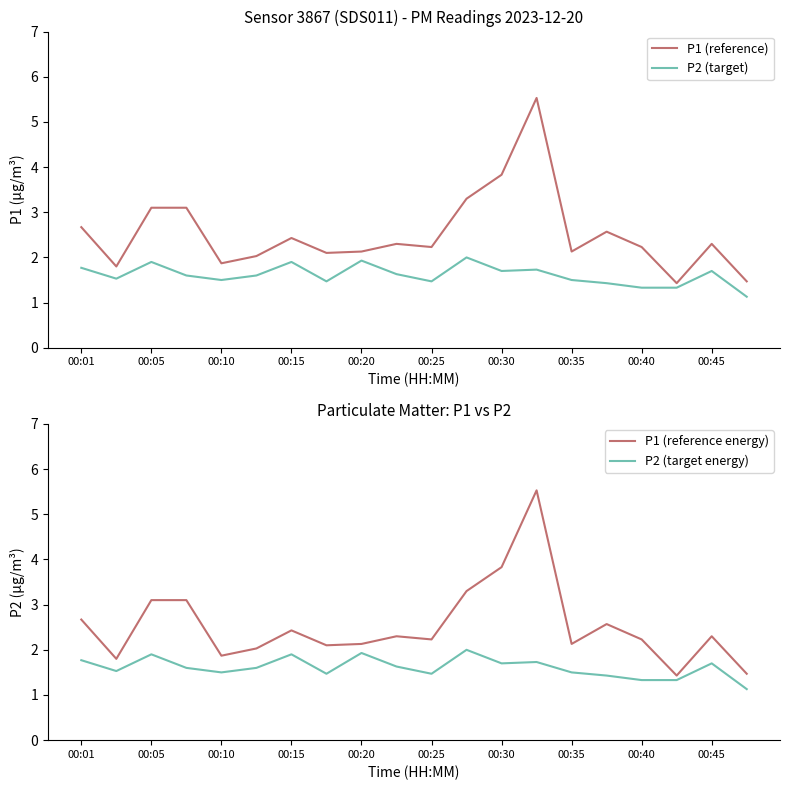

What is the highest value of the P2 (target) series?

2.0